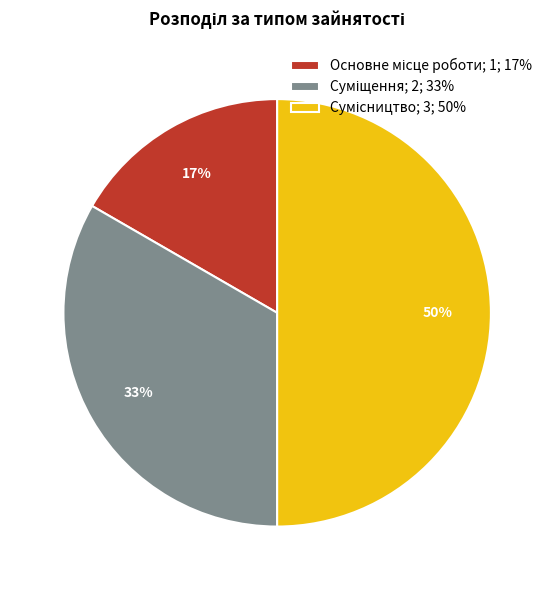

To the nearest percent, what is the average slice percentage?

33%